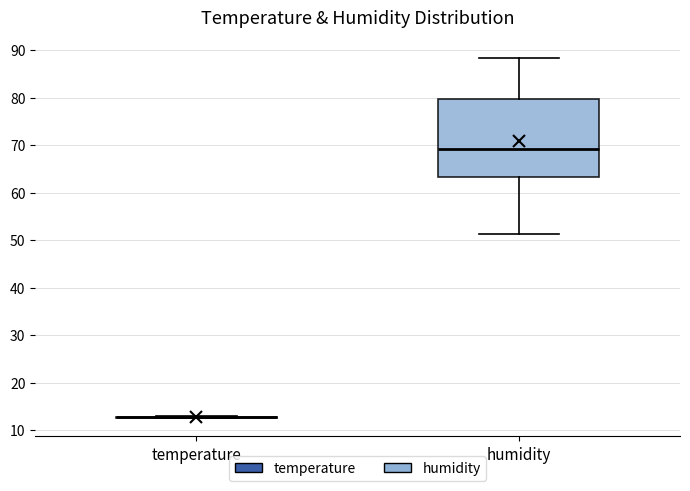

Reading left to right, read every box against the y-axis: the position of its median line, the range the box covers, and the ends of its whiskers. The values are not printed on the chart, so give them approximately, as read against the axis.

temperature: box collapsed to a line at 13, whiskers 13 to 13
humidity: median 69, box 63 to 80, whiskers 51 to 88